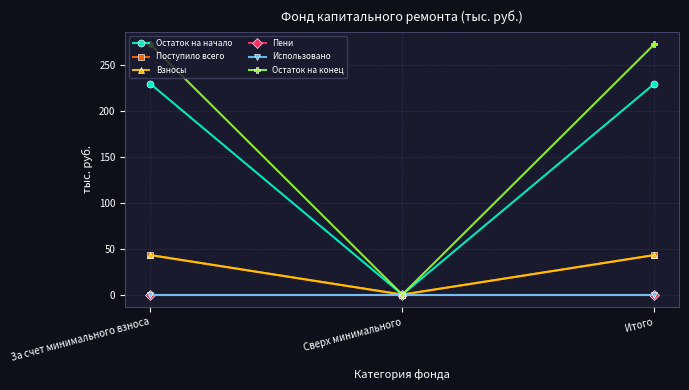

What position from the right is Итого?

1